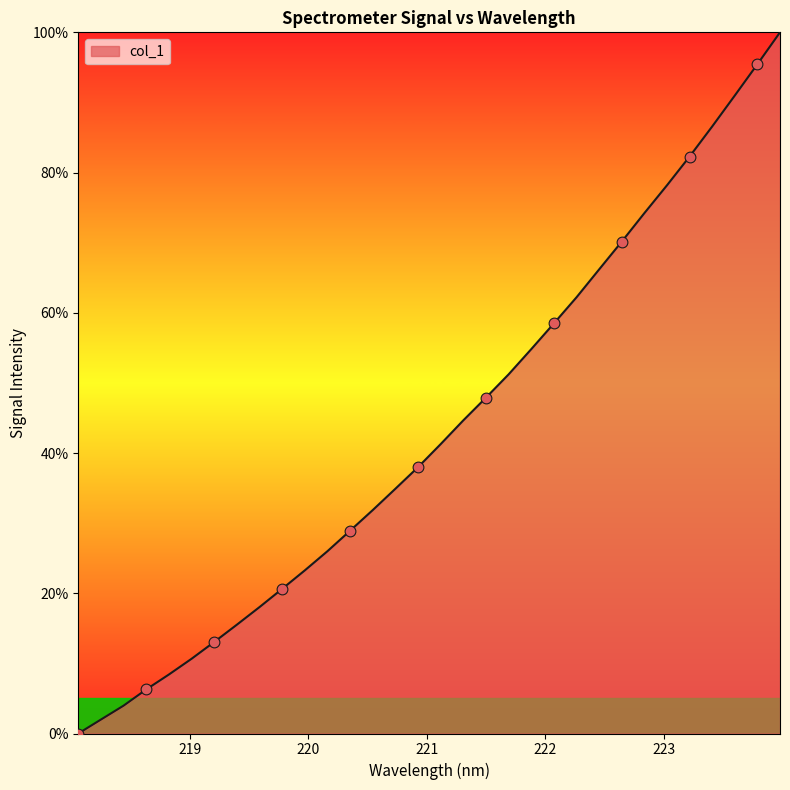

What is the difference between the maximum and minimum values?

100.0